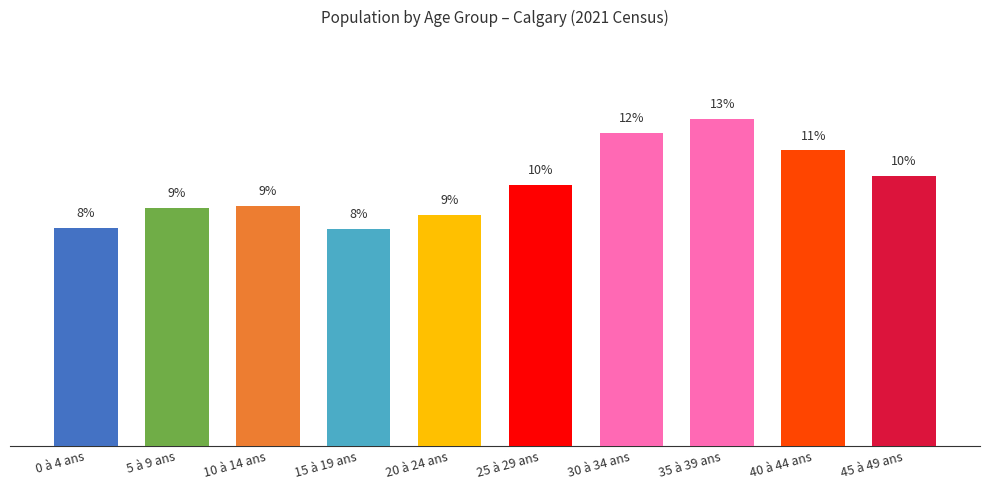

At which label is the value closest to 10?

25 à 29 ans